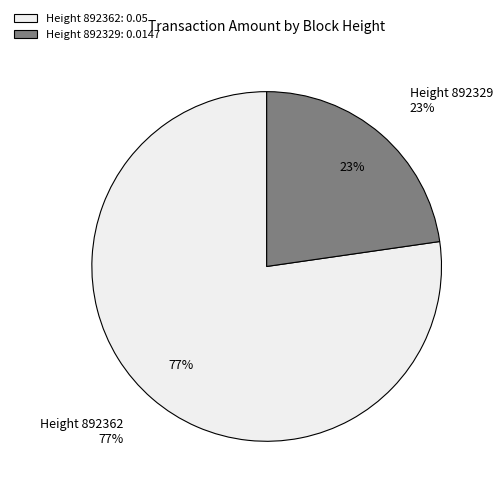

To the nearest percent, what portion does 892362 represent?

77%